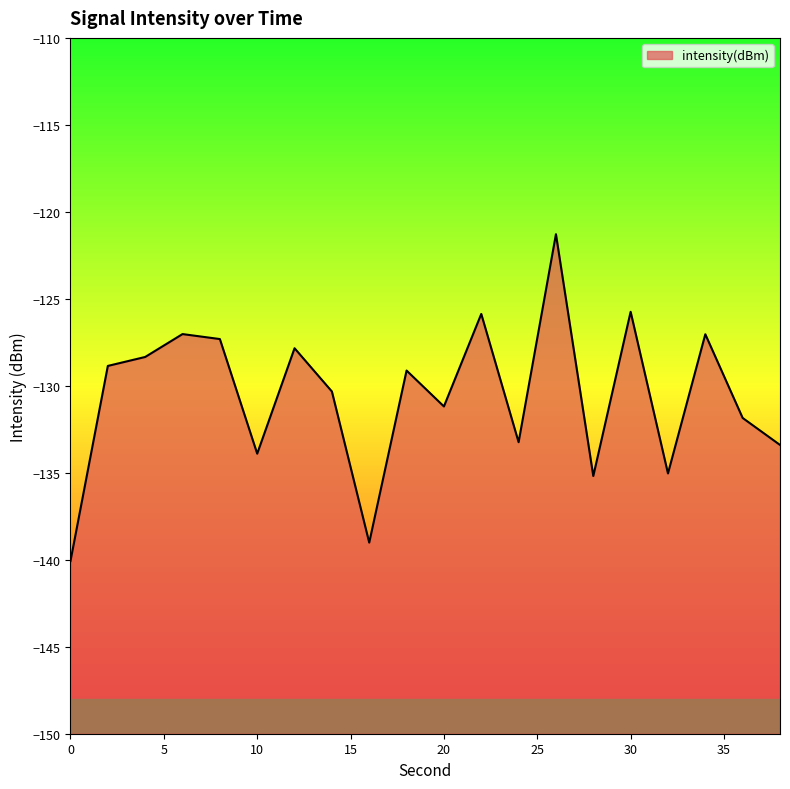

At which category does the chart reach its peak across all series?

26